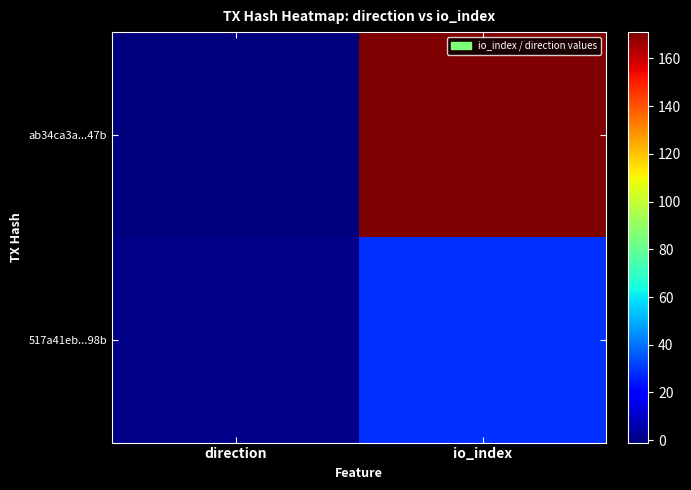

At which category is the sum across all series the highest?

io_index